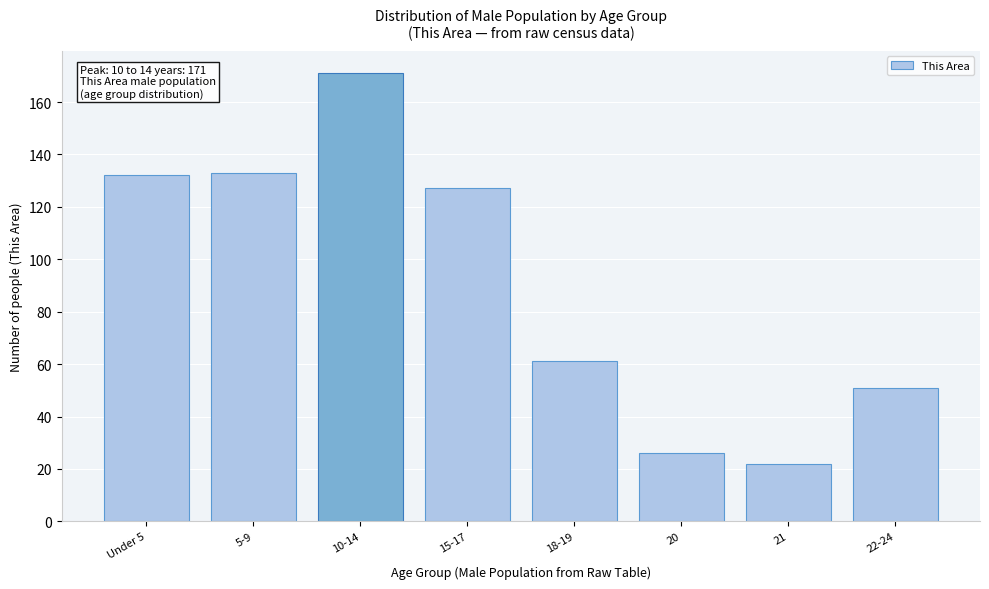

Reading right to left, what are all the values shown in this chart?

51	22	26	61	127	171	133	132